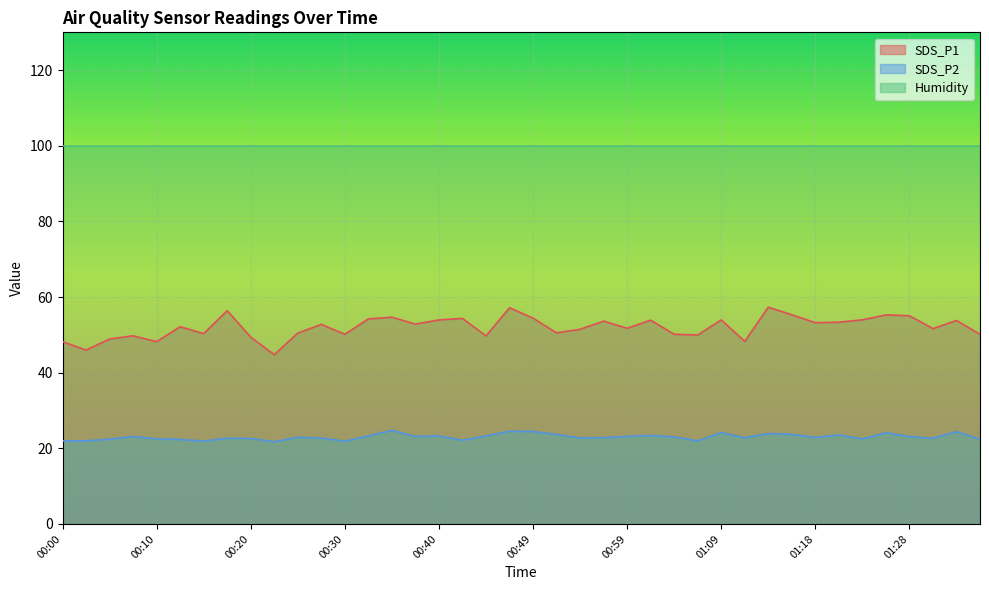

What is the greatest value displayed?

99.9